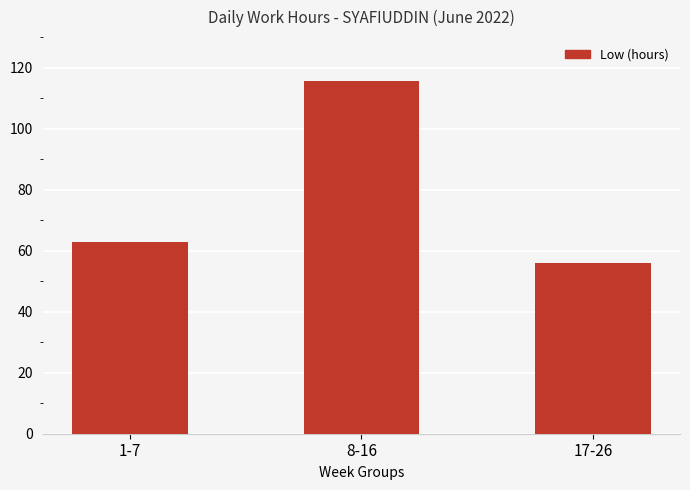

What position from the left is 1-7?

1